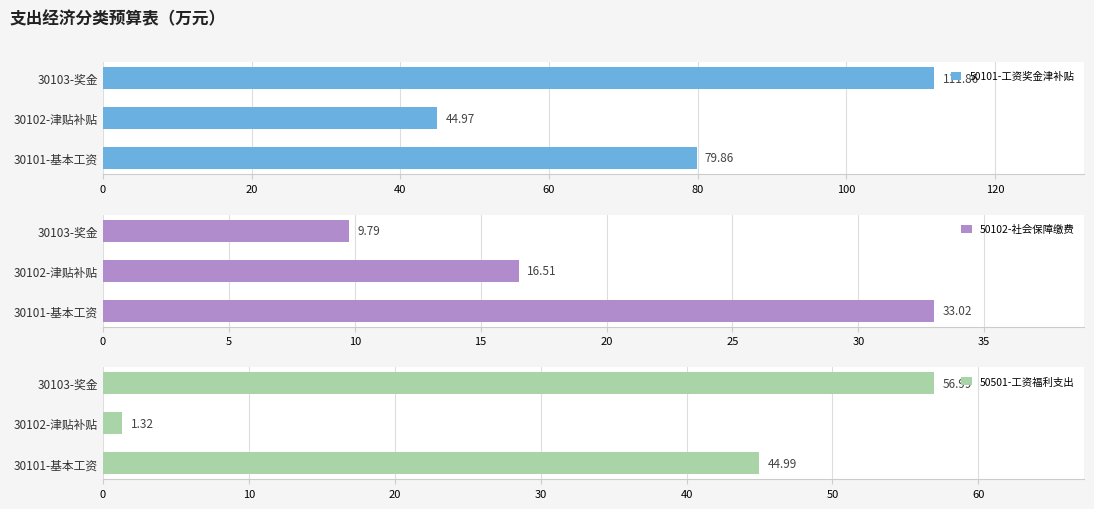

What is the sum of the 50101-工资奖金津补贴 values at 30102-津贴补贴 and 30101-基本工资?

124.8